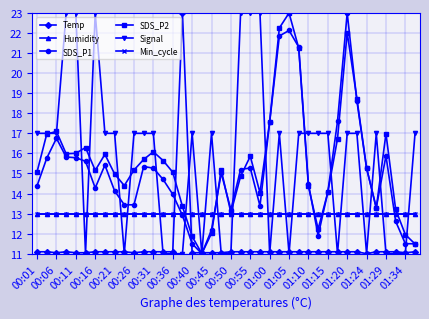

At which label does Temp reach its minimum?

01:24